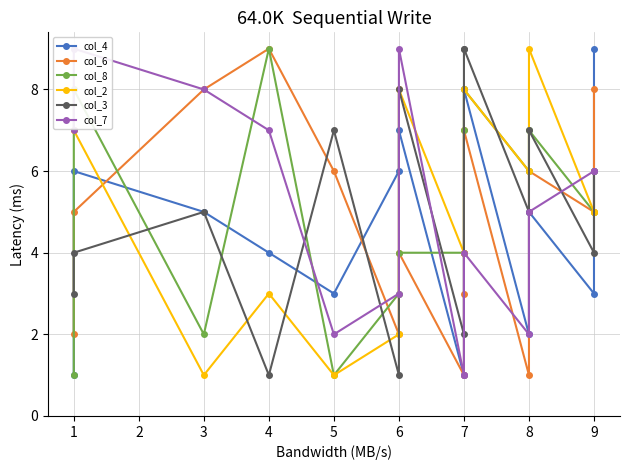

Is it true that col_6 equals 6 at 6?

False